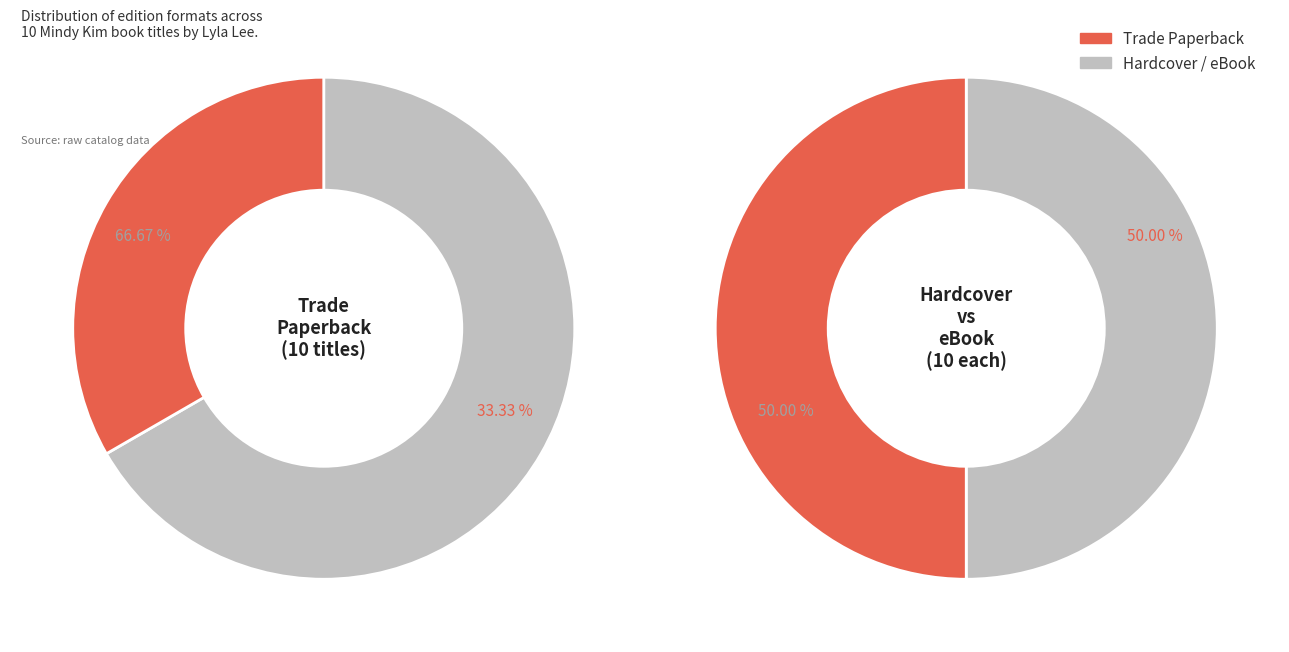

Does Mindy Kim, Big Sister represent more than half of the total?

No